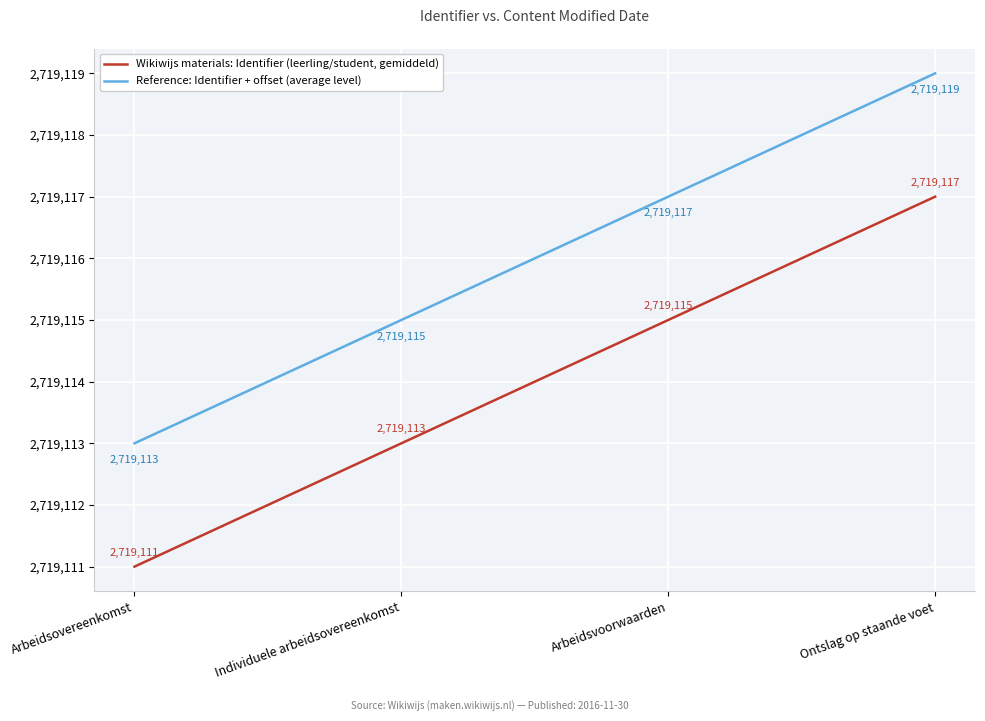

At which label is Reference: Identifier + offset (average level) closest to 2719116?

Individuele arbeidsovereenkomst